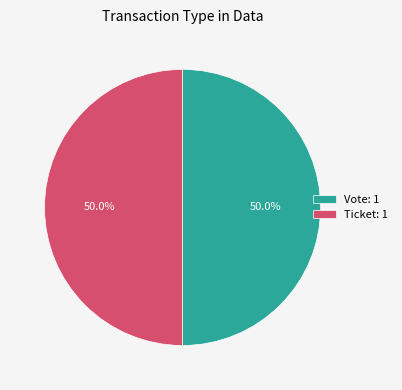

Count the number of slices in the pie.

2